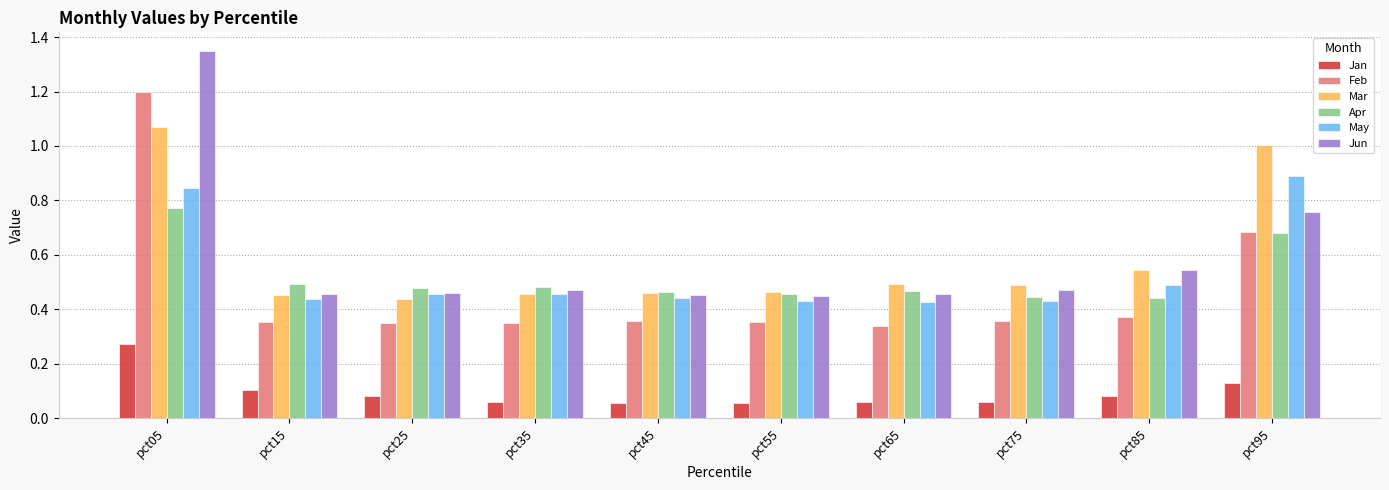

What is the average value of the Mar series?

0.6